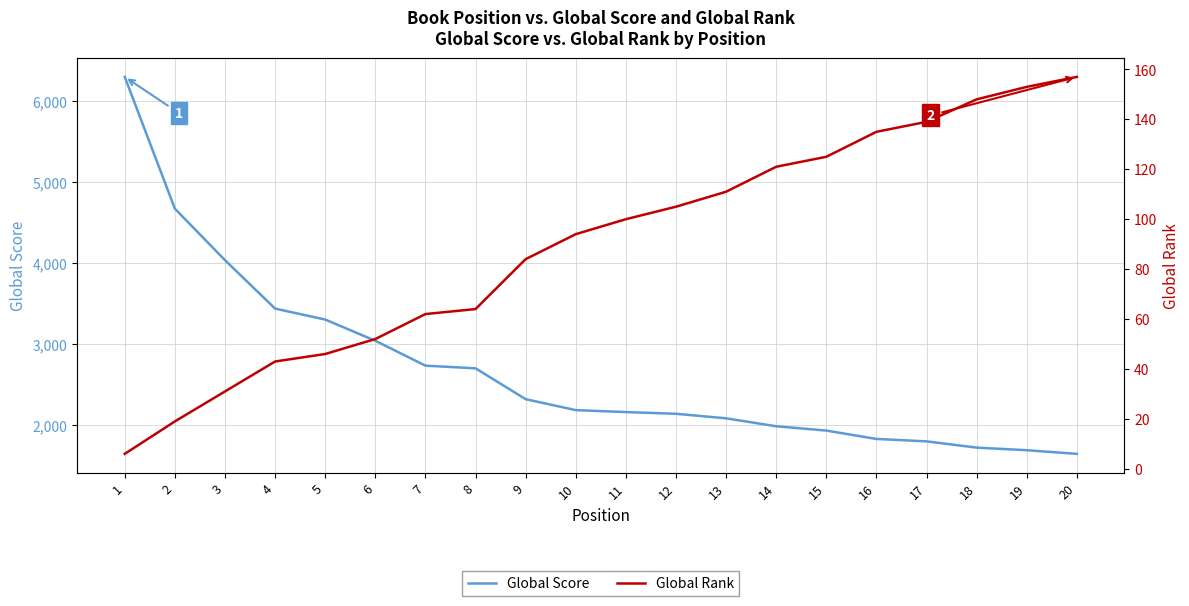

At which label does Global Rank first exceed 100?

12